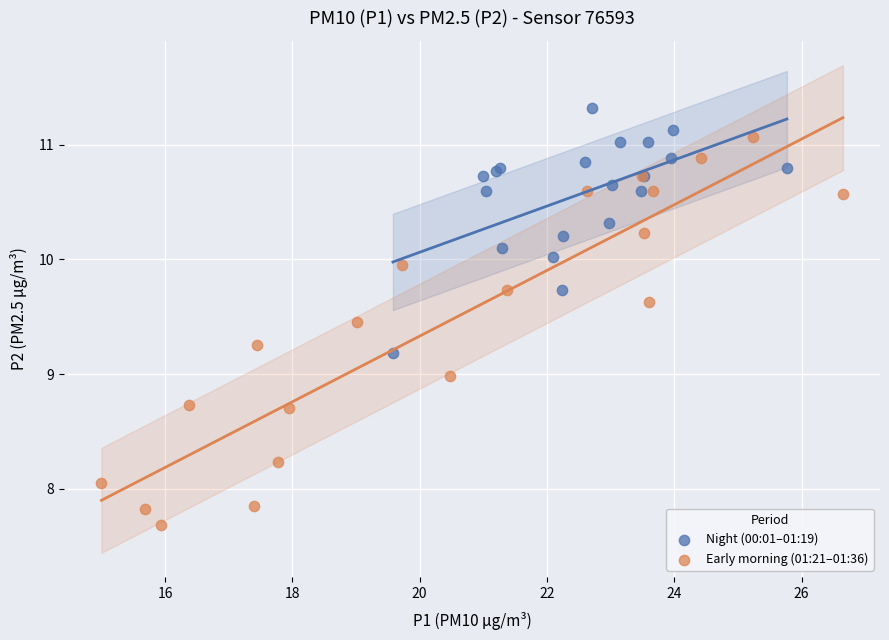

Which series reaches the minimum Y coordinate?

Early morning (01:21–01:36)